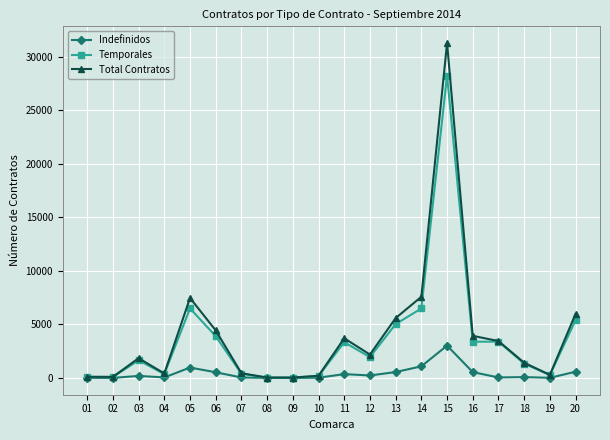

What are all the series names shown in the legend?

Indefinidos, Temporales, Total Contratos